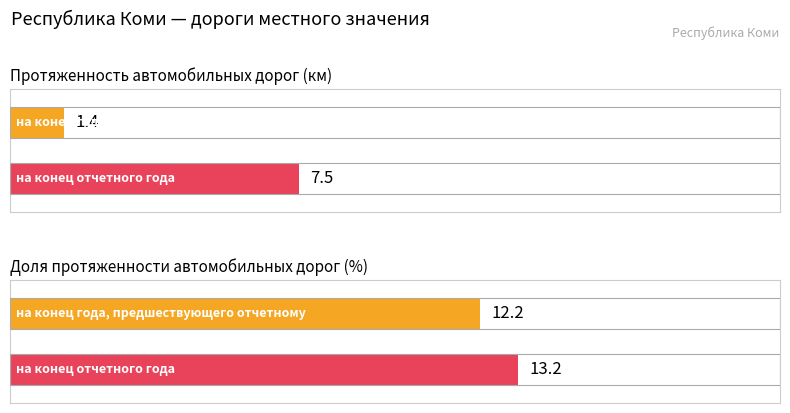

Is it true that на конец года, предшествующего отчетному equals 1.4 at Протяженность автомобильных дорог (км)?

True